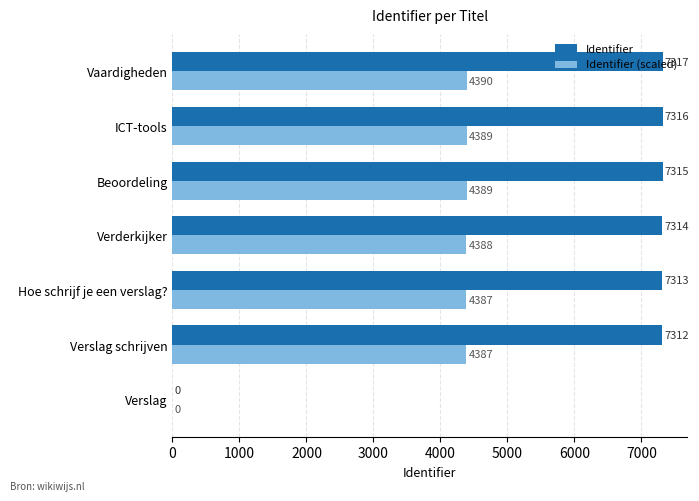

Which series has the largest total across all categories?

Identifier